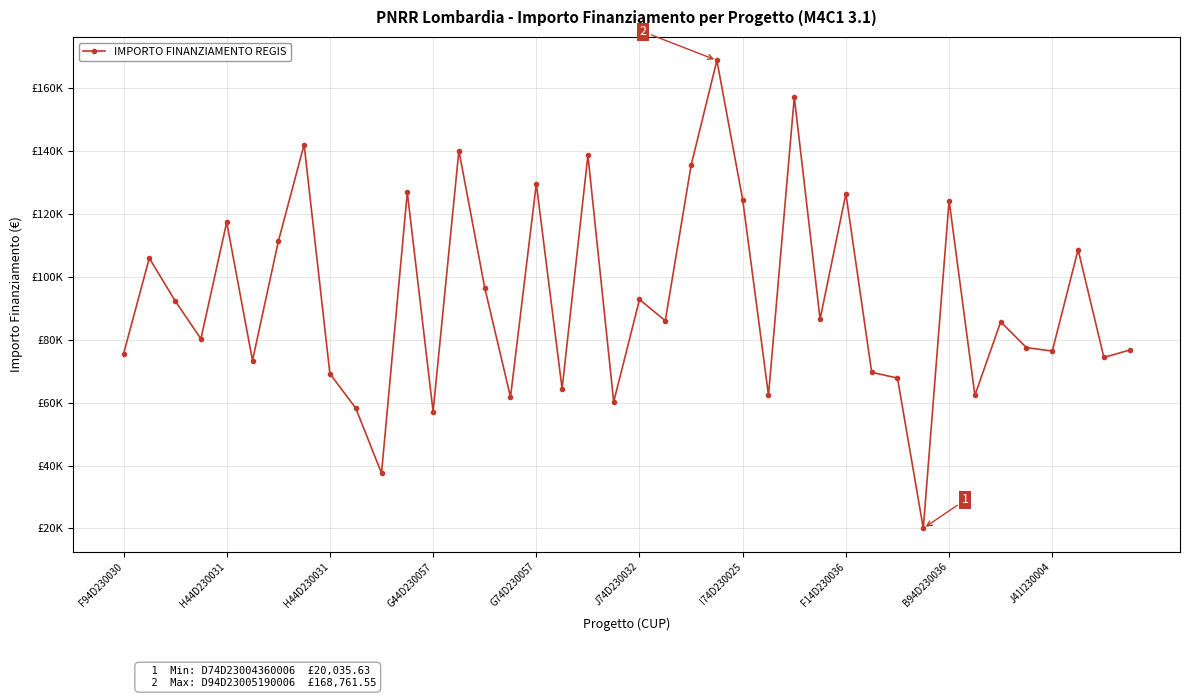

Is this an area chart (filled region under the line)?

No